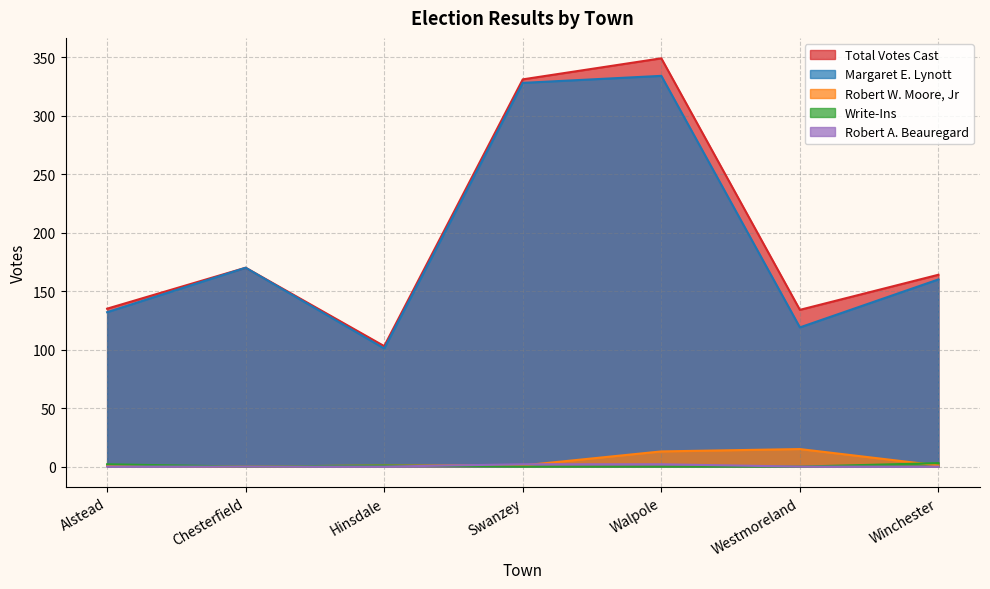

At which label does Robert W. Moore, Jr first exceed 1?

Walpole